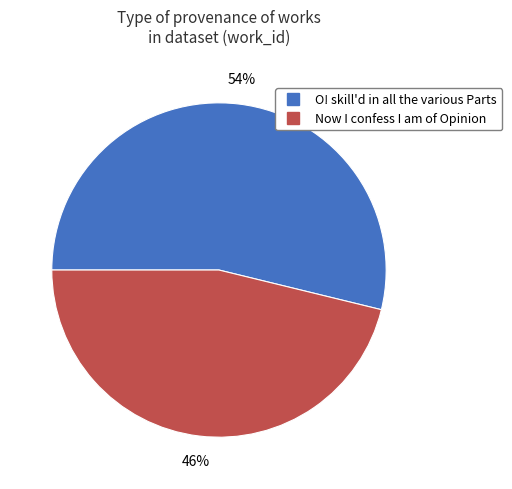

The Now I confess I am of Opinion slice represents 40% of the pie. True or false?

False